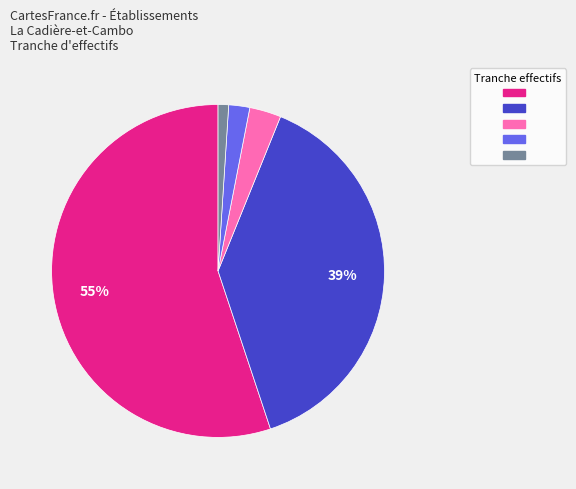

To the nearest percent, what is the difference between the largest and smallest slice percentages?

54%